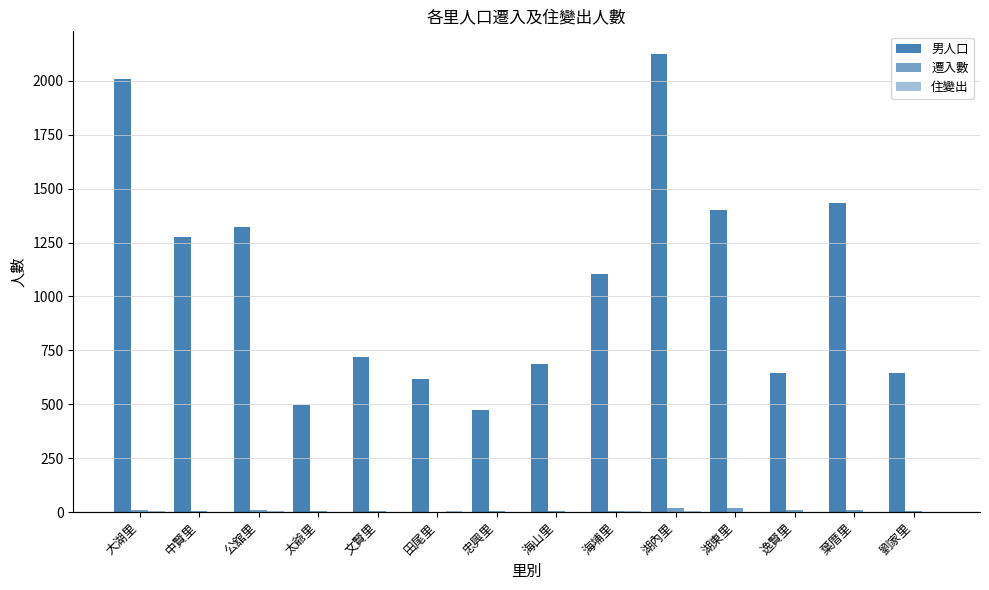

Are the bars grouped side by side (vs. stacked)?

Yes